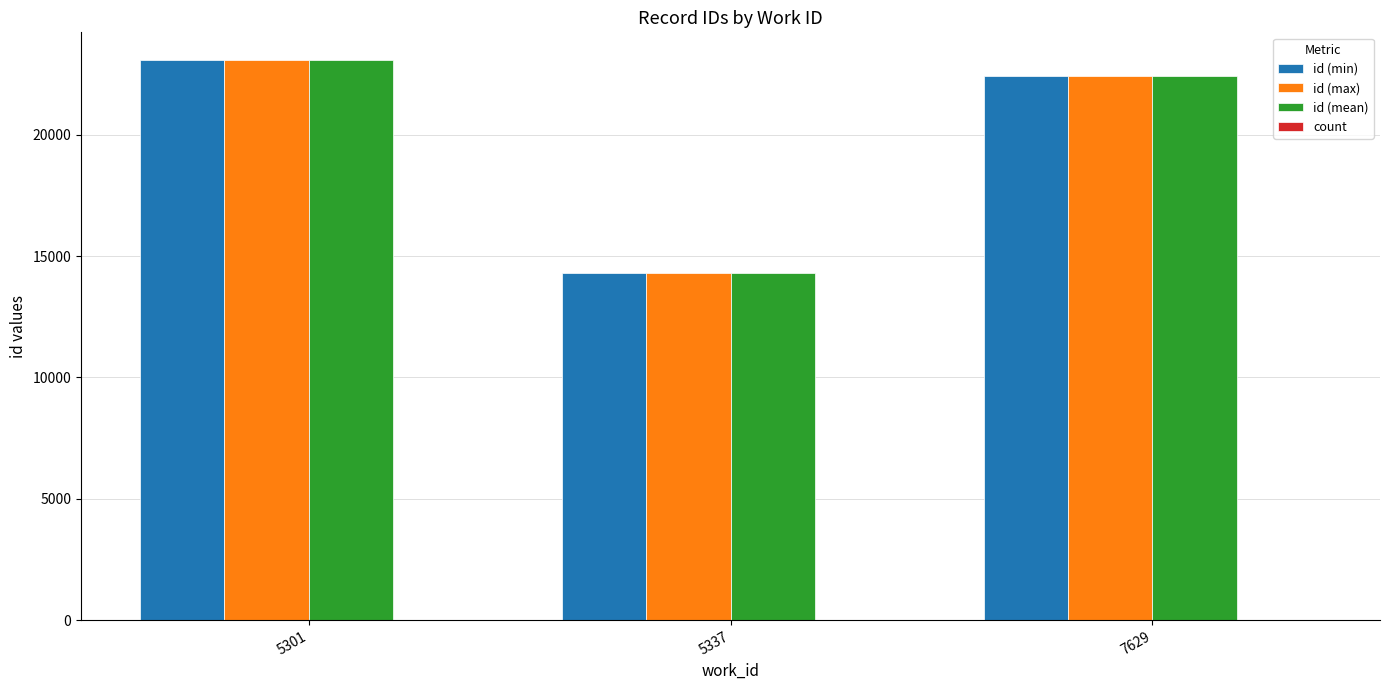

Which series changed the most between 5337 and 7629?

id (max)